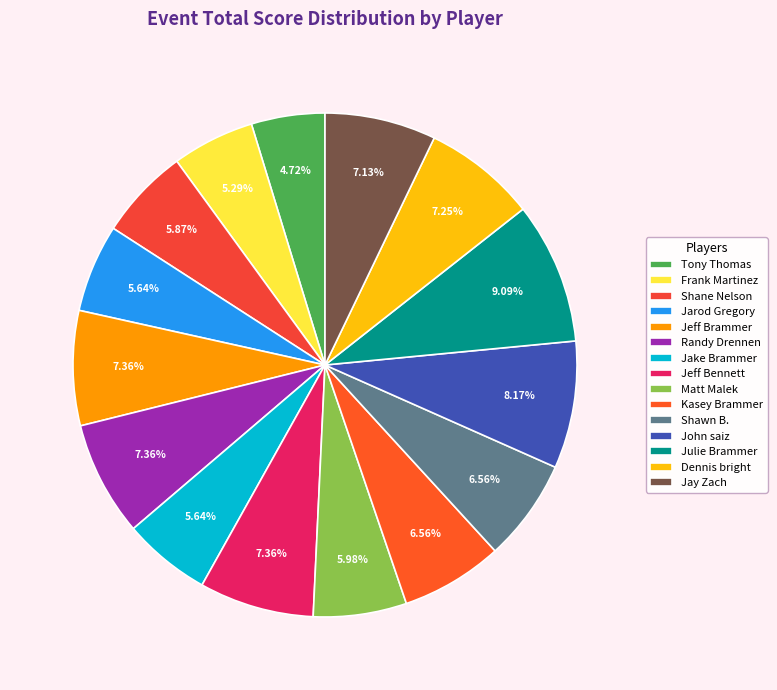

Is there any slice that represents more than half of the pie?

No